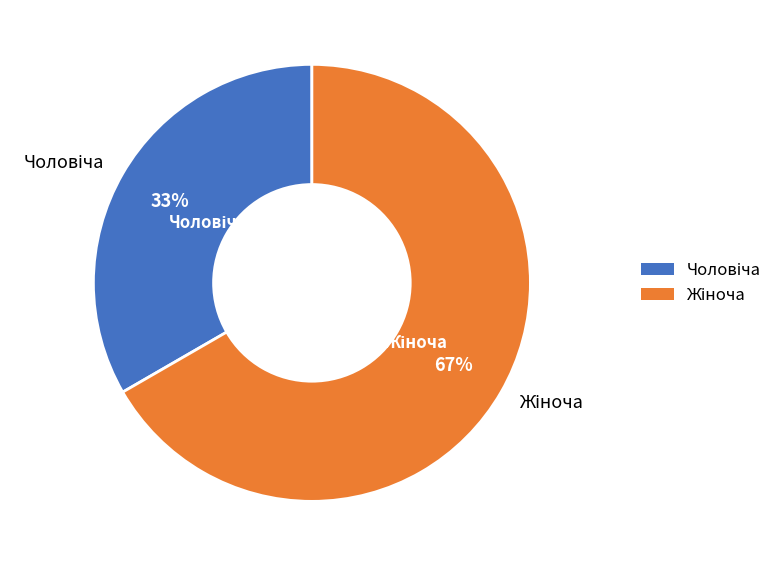

Is there any slice that represents more than half of the pie?

Yes